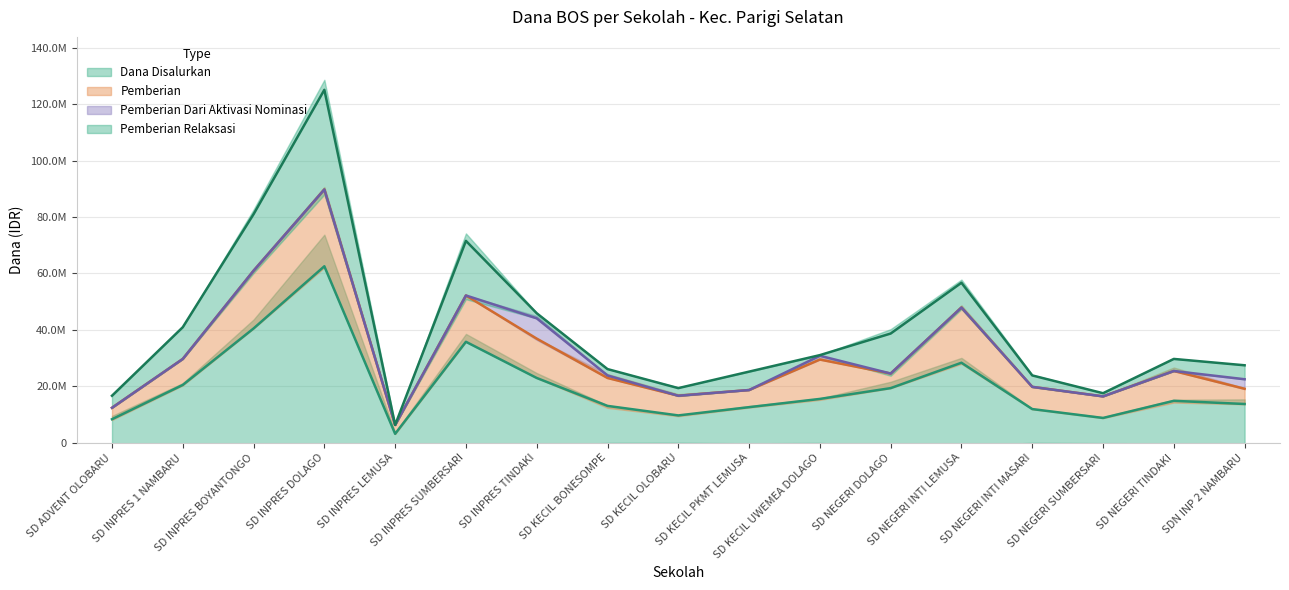

Which series changed the most between SD ADVENT OLOBARU and SD KECIL UWEMEA DOLAGO?

Pemberian